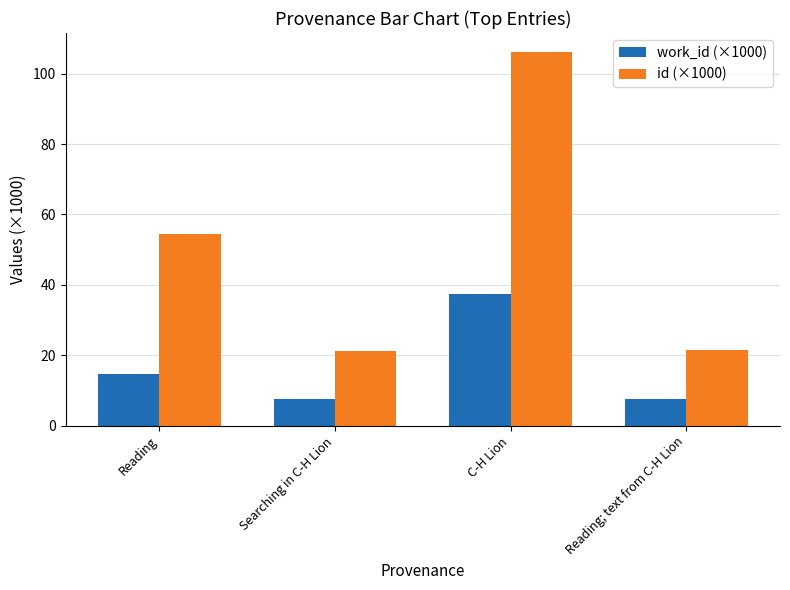

The id (×1000) series shows 76.5 at Reading. True or false?

False